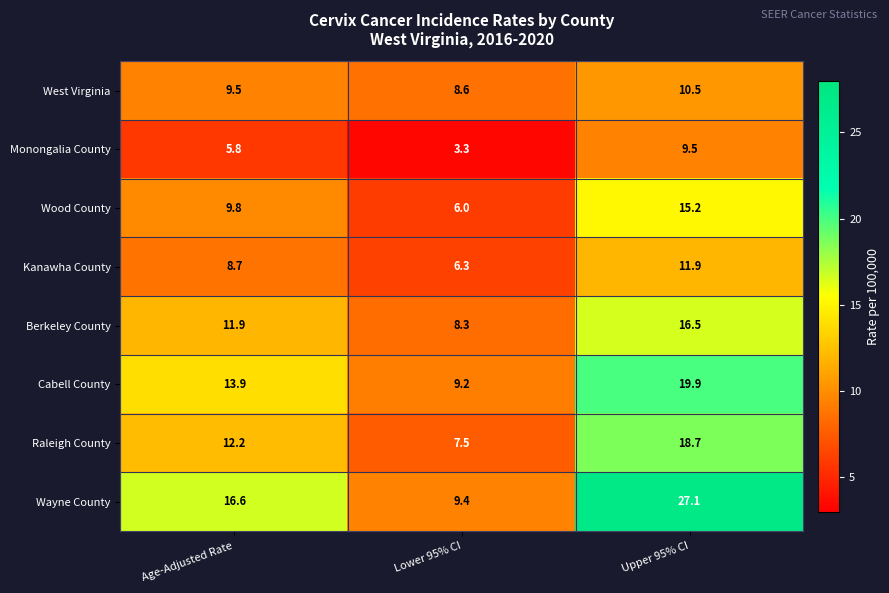

What is the difference between the highest and lowest values at Age-Adjusted Rate?

10.8